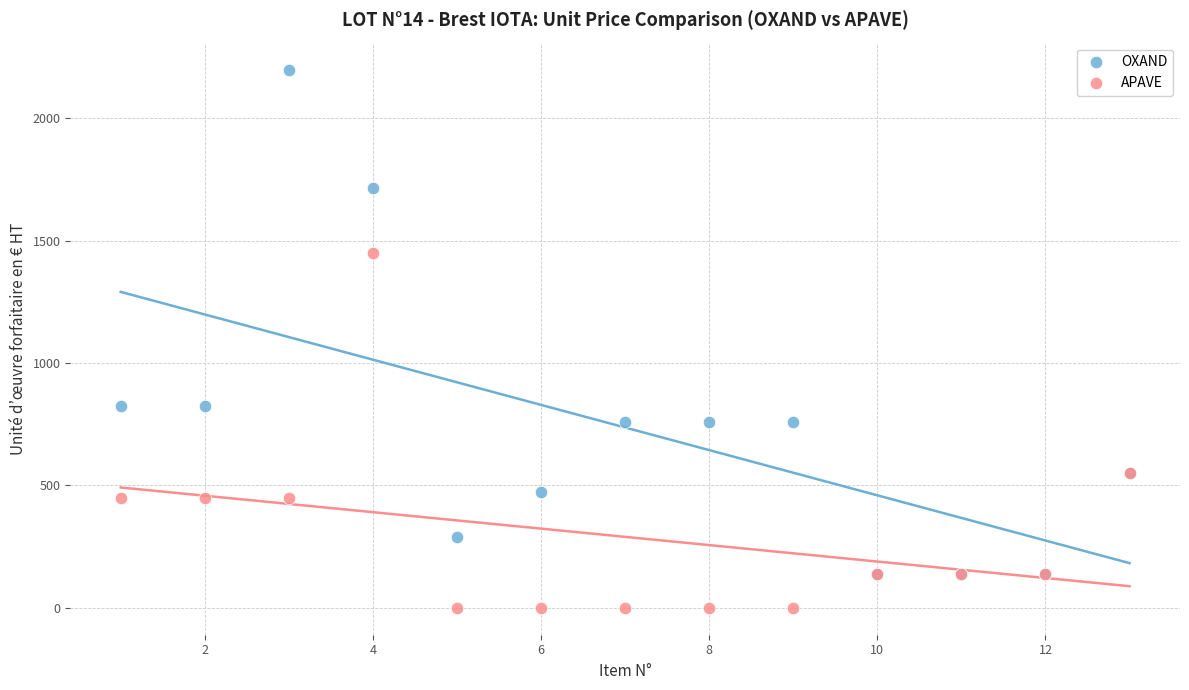

Which series contains the lowest Y value?

APAVE